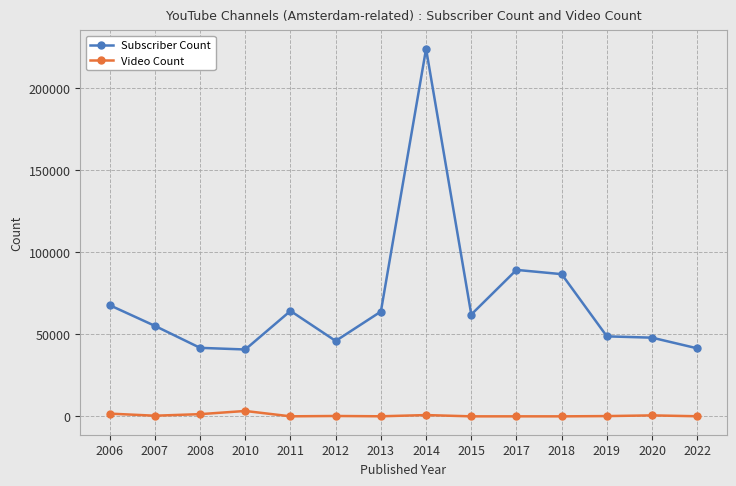

What is the approximate value of Video Count at 2013, to the nearest 100?

100